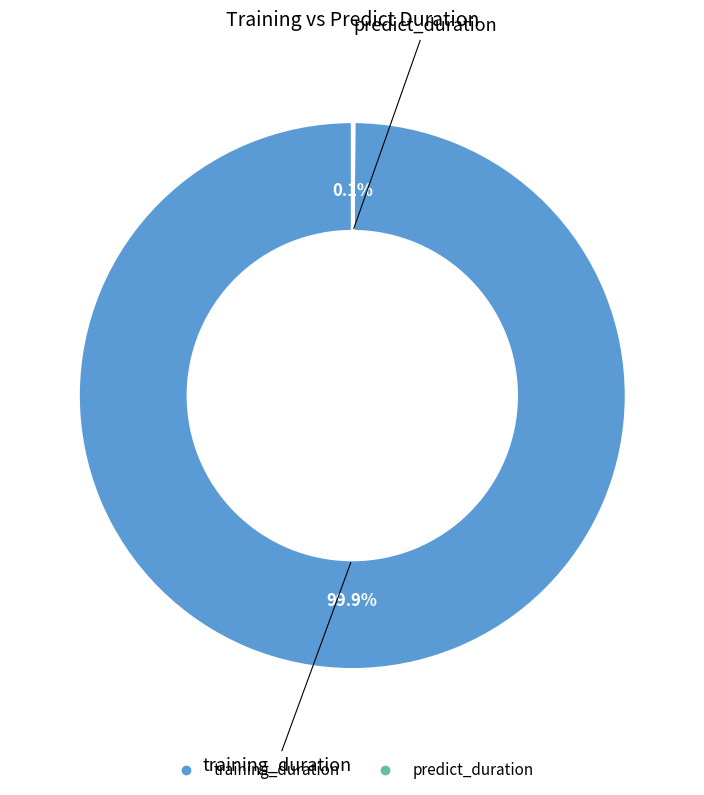

Which slice is the largest?

training_duration